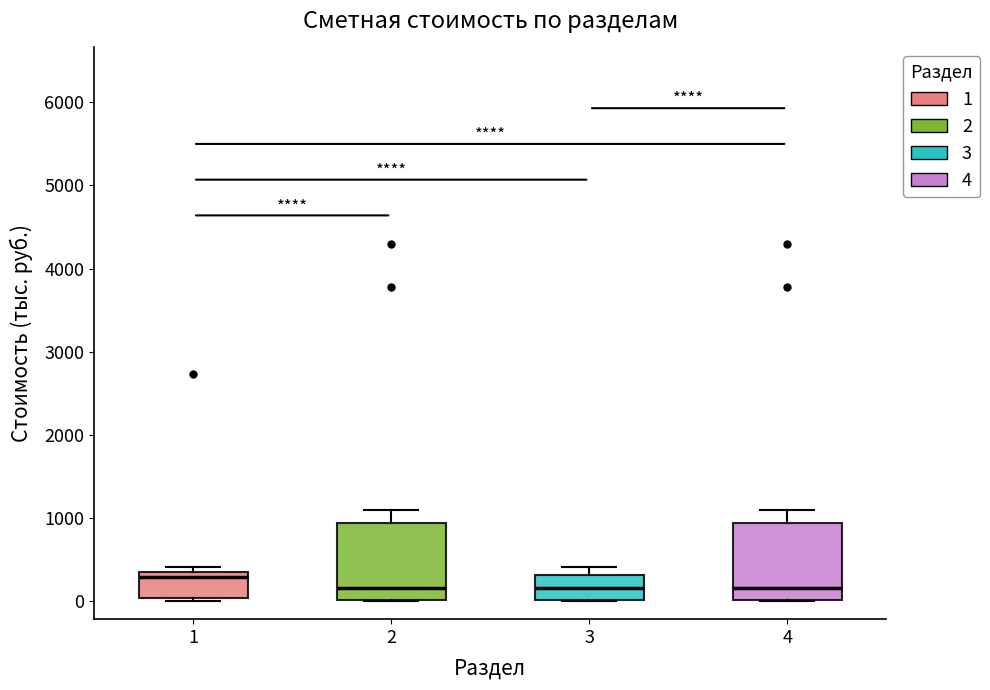

Reading left to right, transcribe this box plot: for each box, give where its median line is, the range the box spans, and where its two whiskers end, as read against the y-axis. The values are not printed on the chart, so give them approximately, as read against the axis.

1: median 300, box 0 to 400, whiskers 0 (just below the box's lower edge) to 400 (just above the box's upper edge)
2: median 200, box 0 to 900, whiskers 0 to 1100
3: median 200, box 0 to 300, whiskers 0 to 400
4: median 200, box 0 to 900, whiskers 0 to 1100